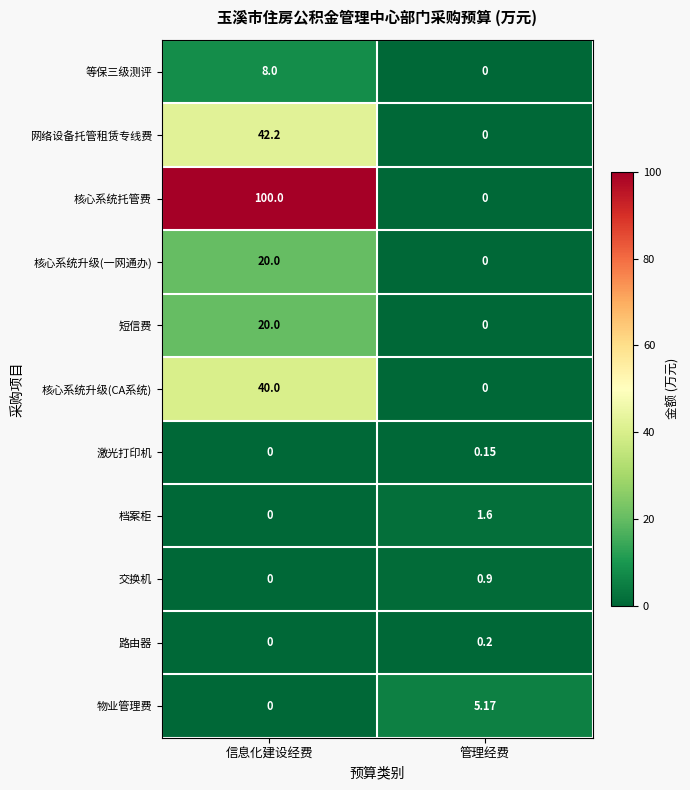

Which category has the highest value in the 交换机 series?

管理经费